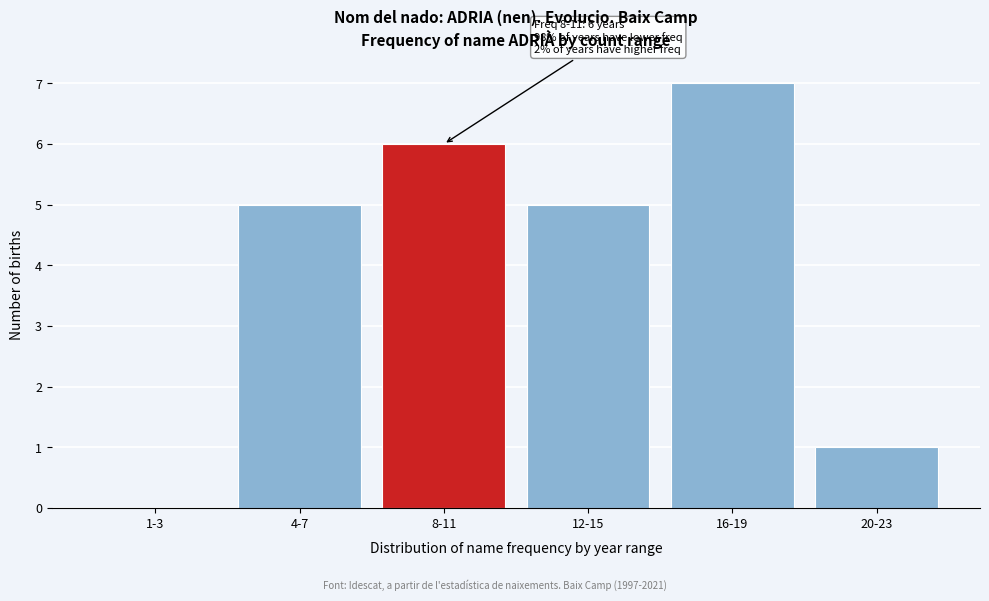

Reading right to left, transcribe all the data shown in this chart.

20-23=1	16-19=7	12-15=5	8-11=6	4-7=5	1-3=0